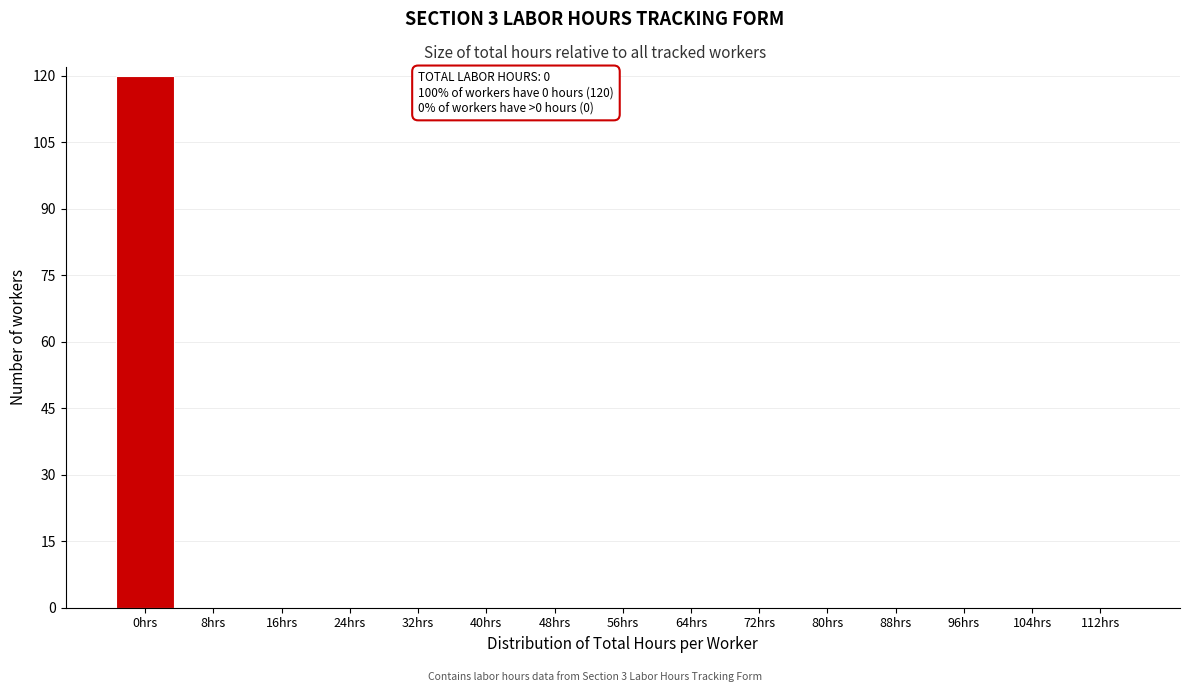

Reading left to right, list all the values displayed in this chart.

0hrs=120	8hrs=0	16hrs=0	24hrs=0	32hrs=0	40hrs=0	48hrs=0	56hrs=0	64hrs=0	72hrs=0	80hrs=0	88hrs=0	96hrs=0	104hrs=0	112hrs=0